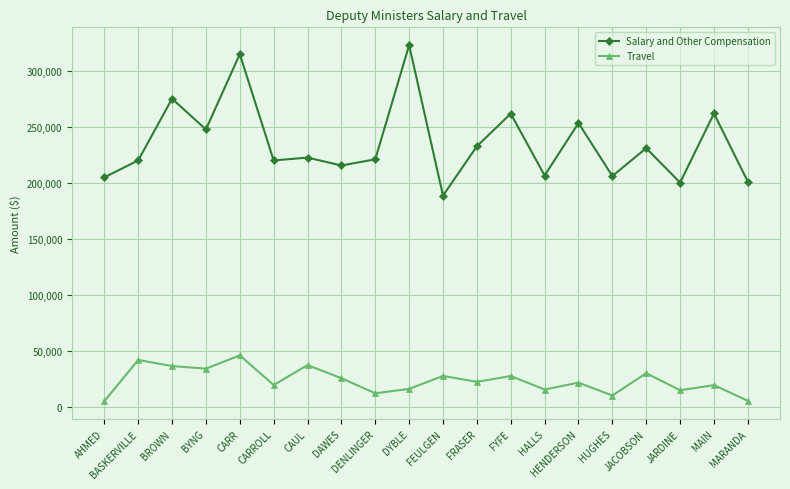

Is the value of Salary and Other Compensation at MARANDA greater than the value of Travel at JARDINE?

Yes